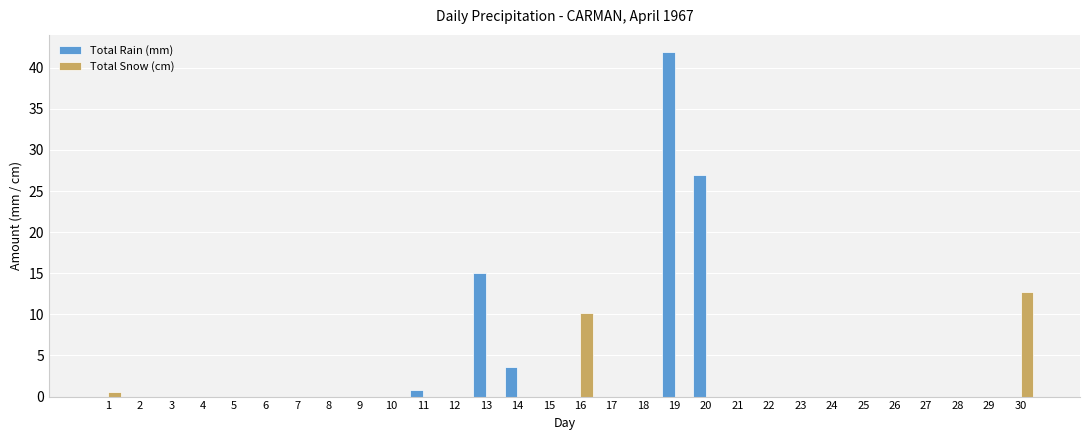

The value of Total Rain (mm) at 6 is -13.8. True or false?

False